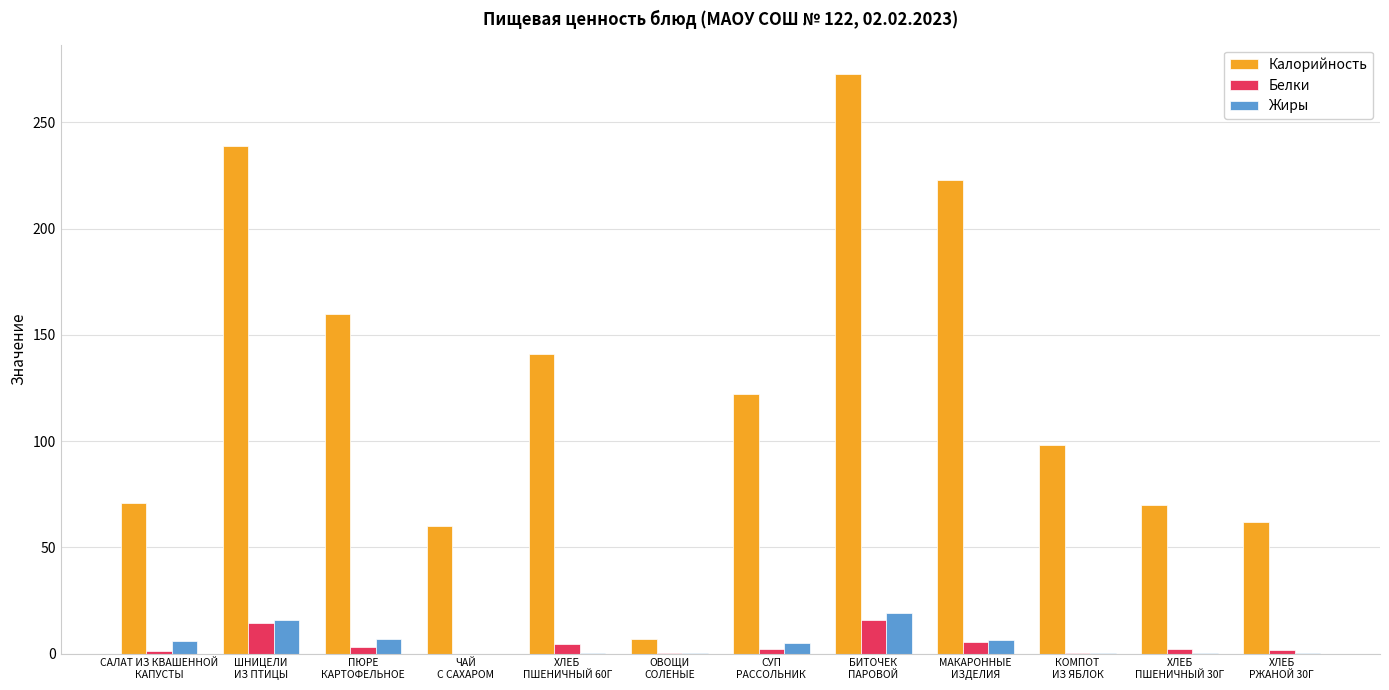

How many series are shown in this chart?

3